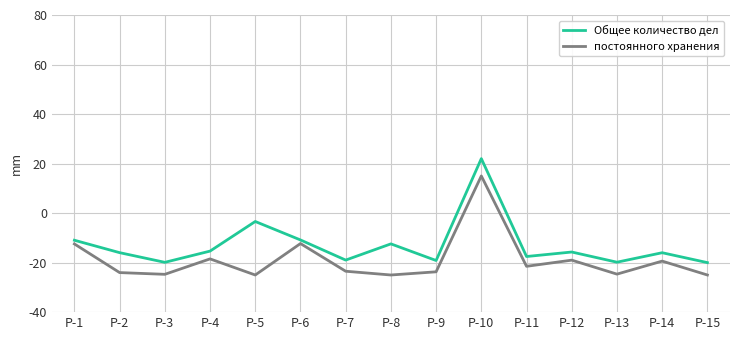

What is the difference between the second highest and second lowest values in the постоянного хранения series?

12.7